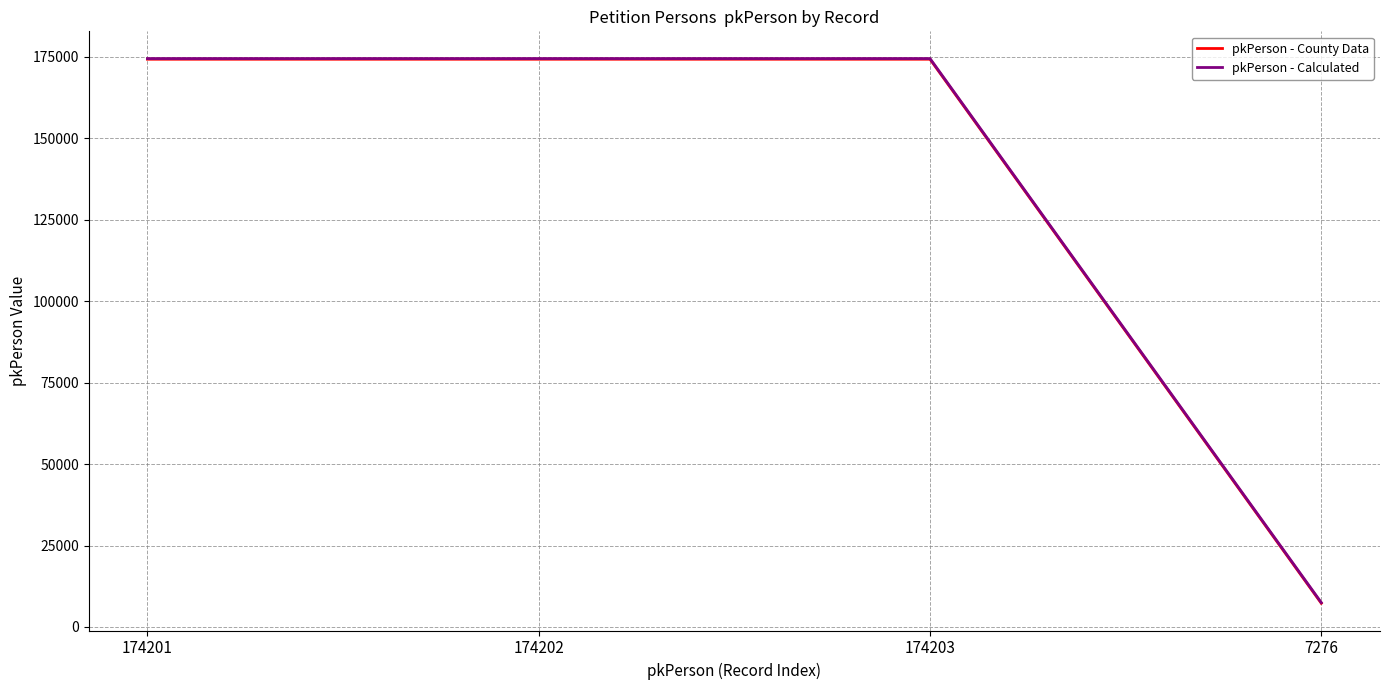

Is it true that pkPerson - County Data equals 59582 at 174203?

False